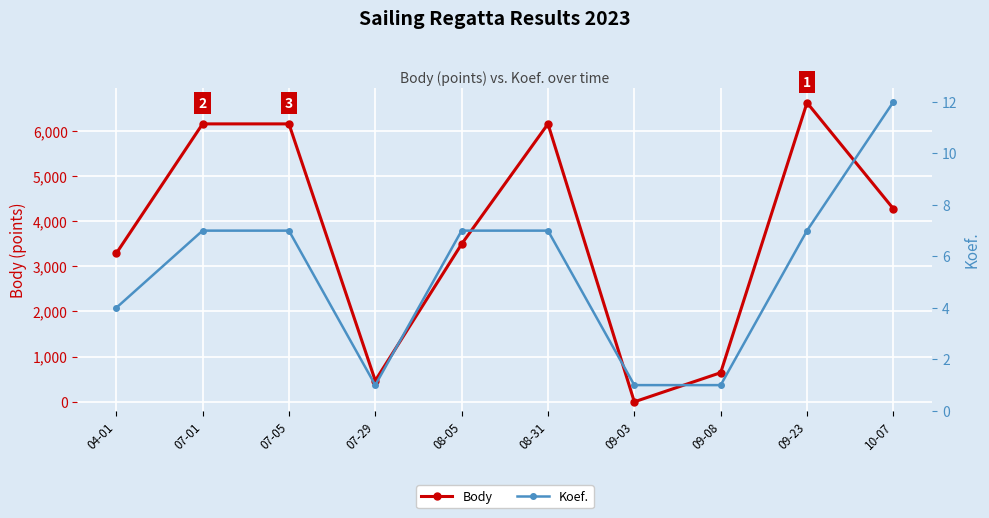

Which has a higher value, 08-05 or 09-23?

09-23